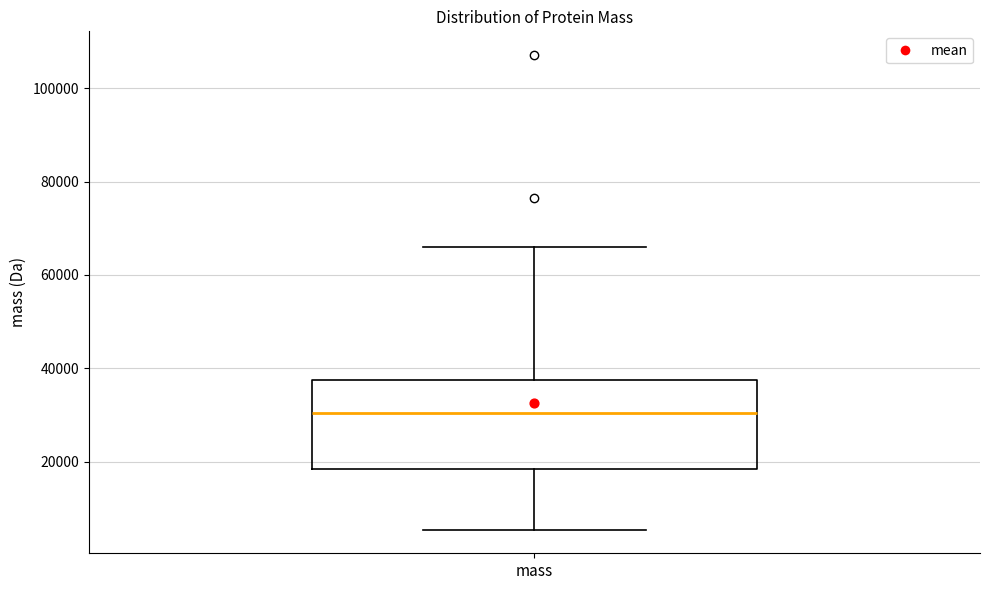

Read this box plot against the y-axis: the position of the median line, the range covered by the box, and the ends of both whiskers. The values are not printed on the chart, so give them approximately, as read against the axis.

median 30000, box 18000 to 38000, whiskers 6000 to 66000